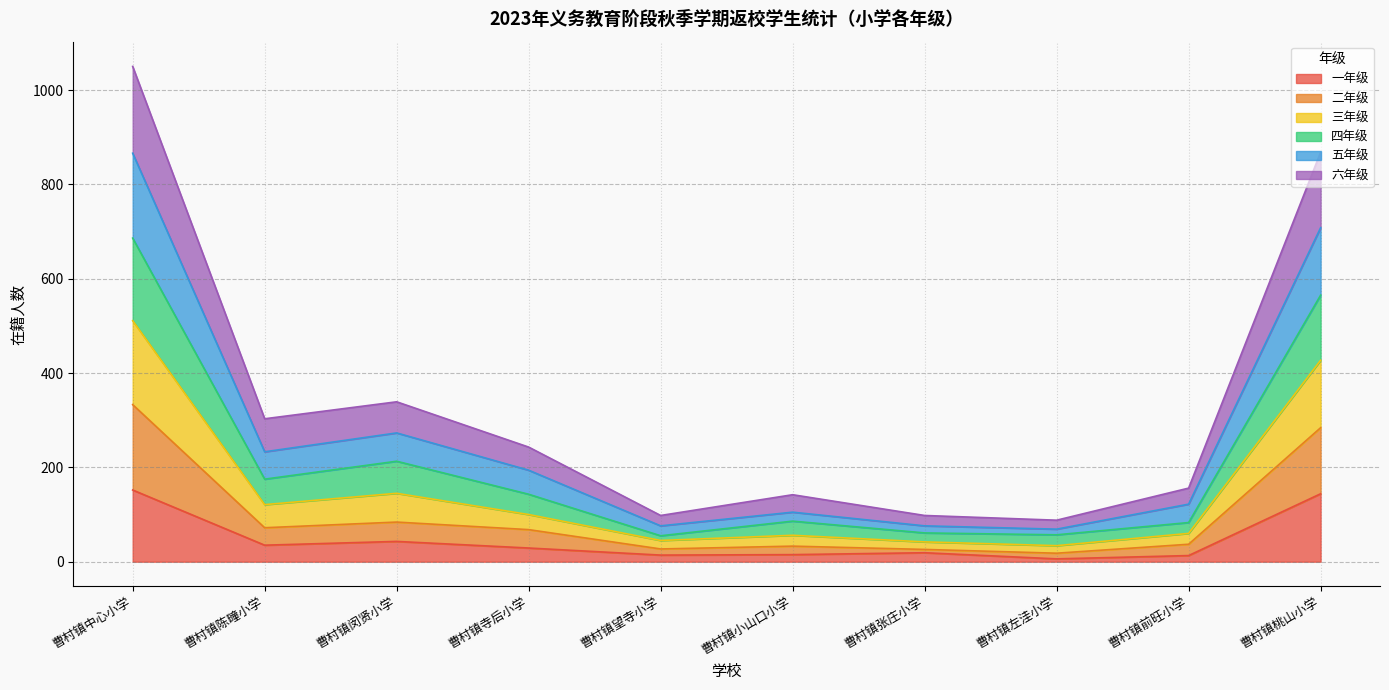

True or false: 五年级 and 四年级 intersect in this chart.

False